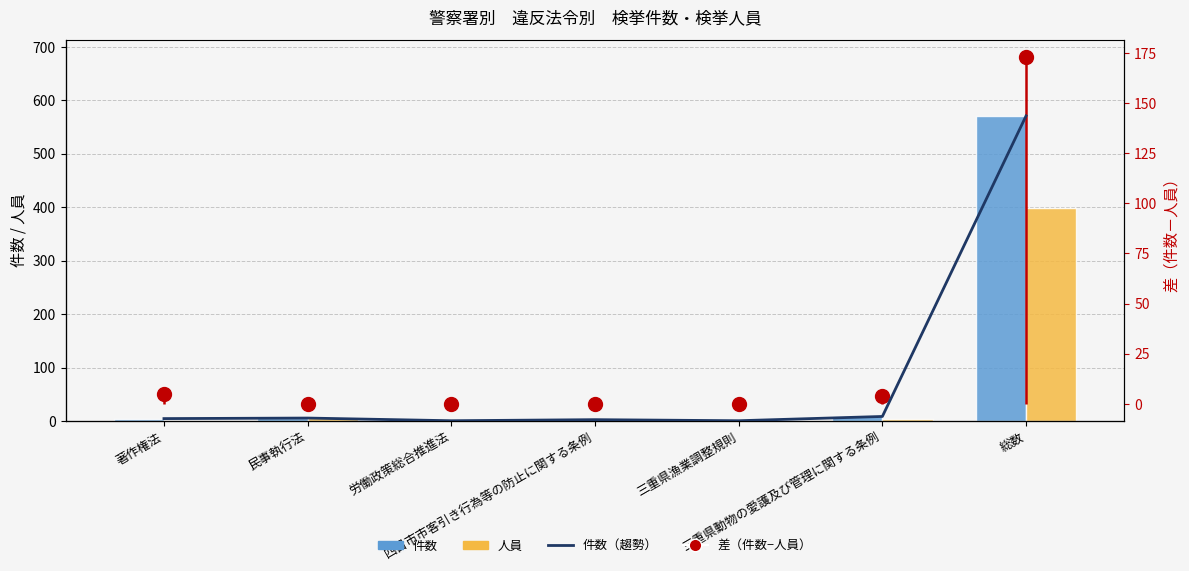

What is the difference between the maximum and minimum values in the 人員 series?

398